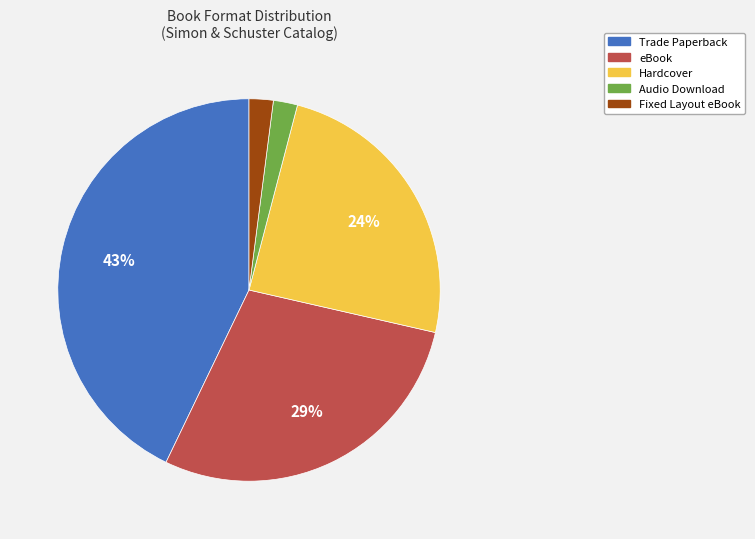

What is the largest slice in the pie chart?

Trade Paperback